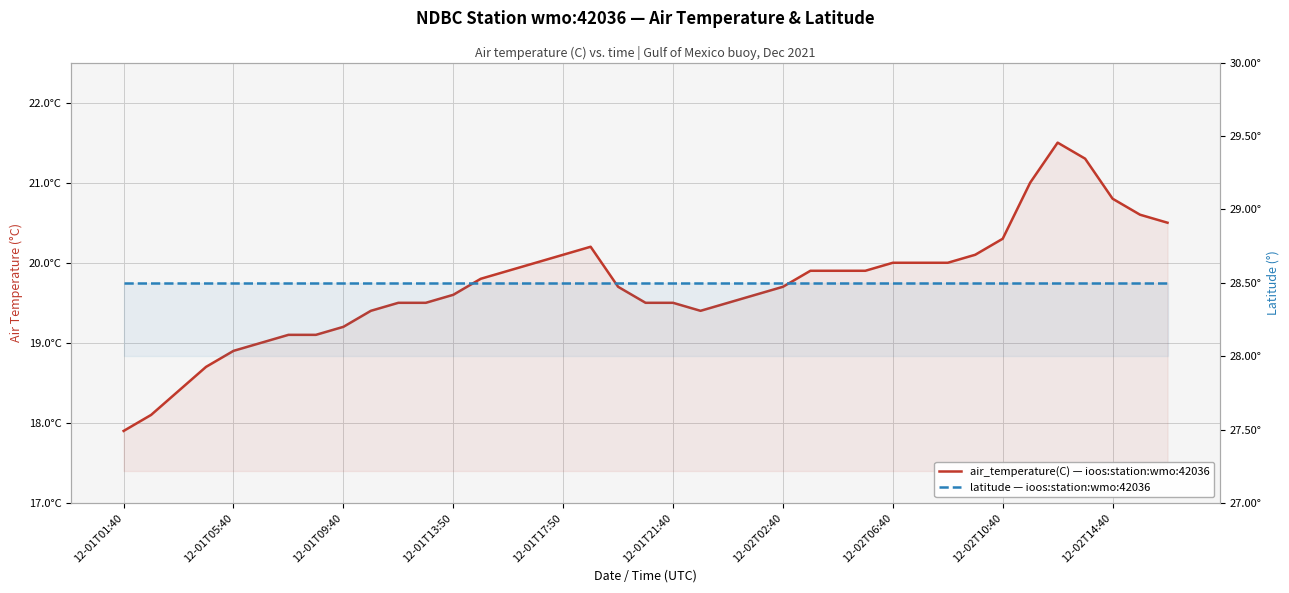

Reading right to left, transcribe all the data shown in this chart.

air_temperature(C): 20.5	20.6	20.8	21.3	21.5	21.0	20.3	20.1	20.0	20.0	20.0	19.9	19.9	19.9	19.7	19.6	19.5	19.4	19.5	19.5	19.7	20.2	20.1	20.0	19.9	19.8	19.6	19.5	19.5	19.4	19.2	19.1	19.1	19.0	18.9	18.7	18.4	18.1	17.9
latitude: 28.5	28.5	28.5	28.5	28.5	28.5	28.5	28.5	28.5	28.5	28.5	28.5	28.5	28.5	28.5	28.5	28.5	28.5	28.5	28.5	28.5	28.5	28.5	28.5	28.5	28.5	28.5	28.5	28.5	28.5	28.5	28.5	28.5	28.5	28.5	28.5	28.5	28.5	28.5